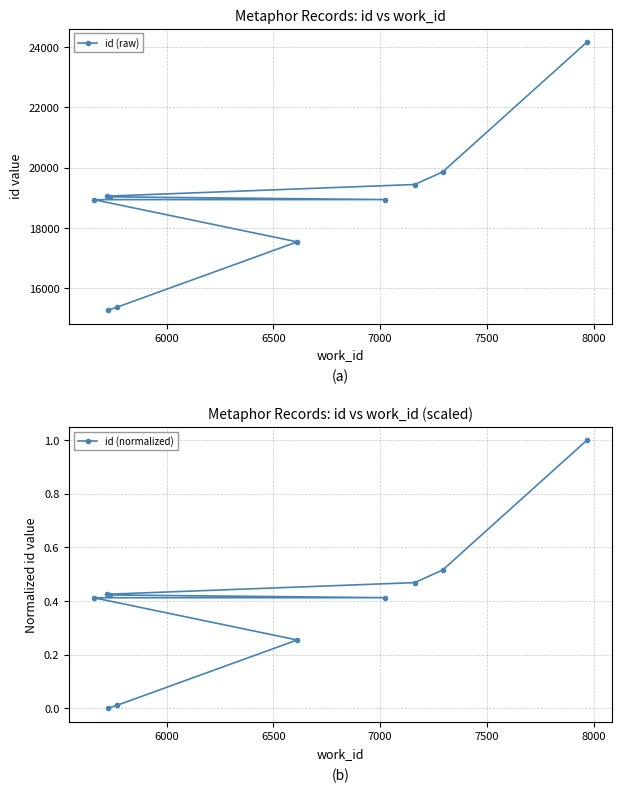

Rank the series by their average value, from lowest to highest.

id (normalized), id (raw)